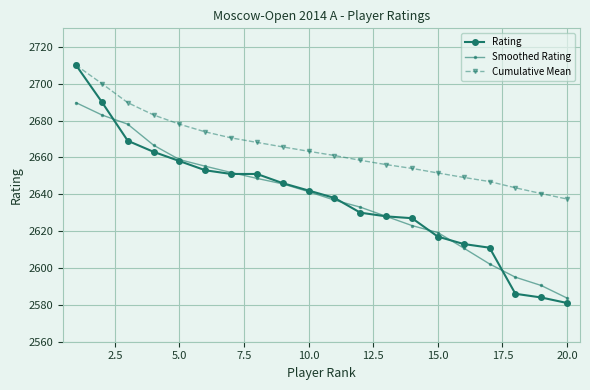

Which series has the largest range (max minus min)?

Rating